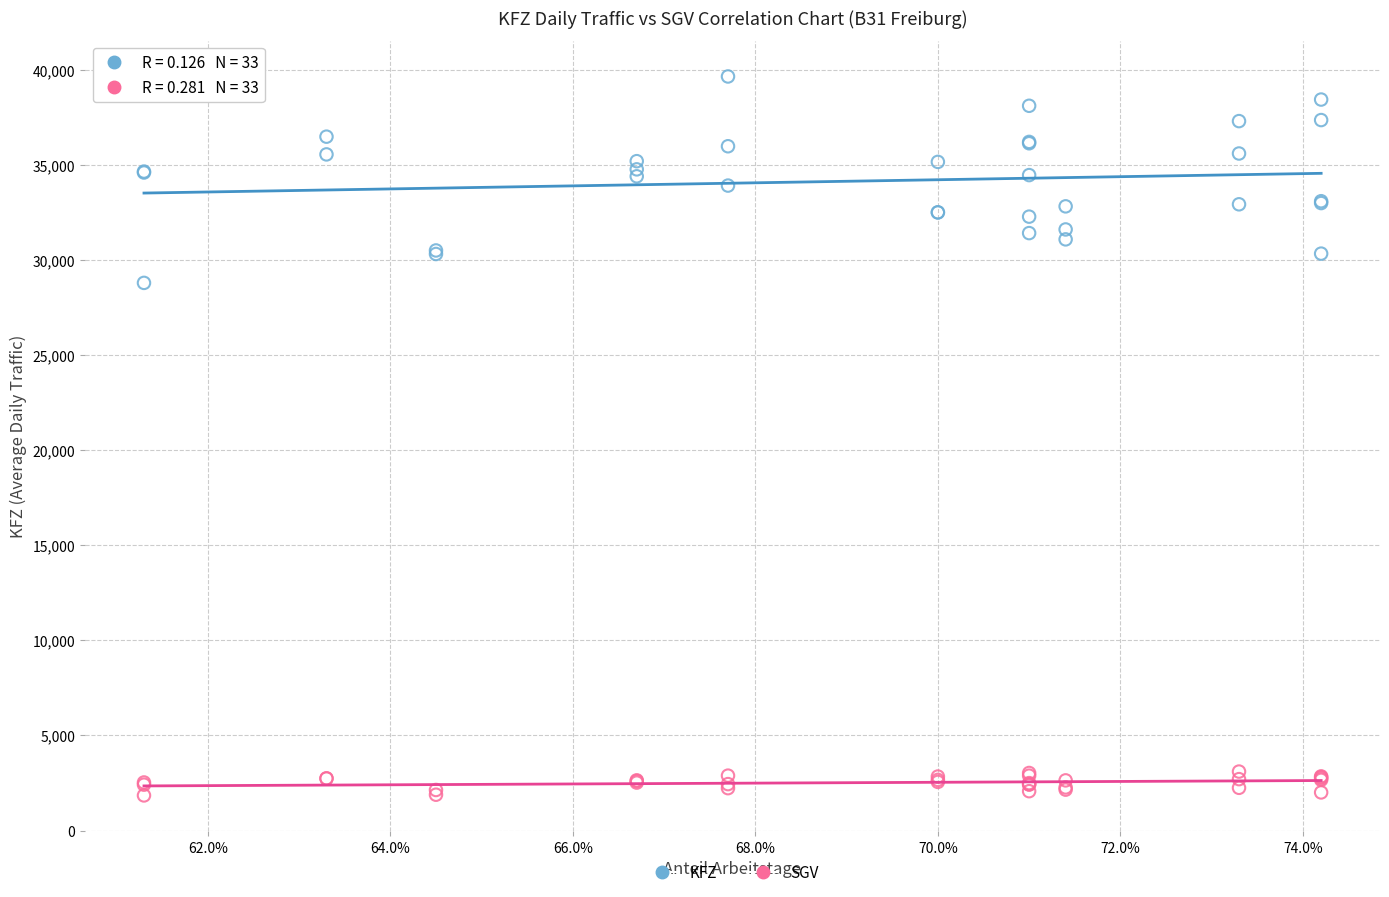

Which series has the widest spread of Y values?

KFZ